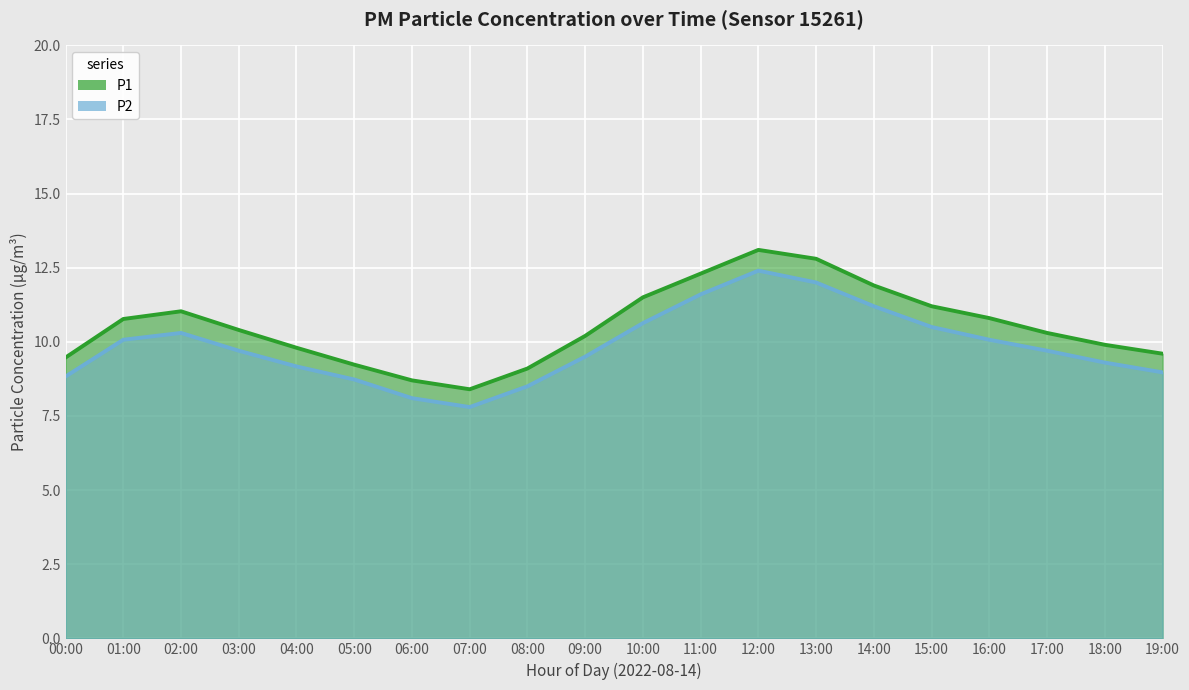

Which series changed the most between 10:00 and 14:00?

P2